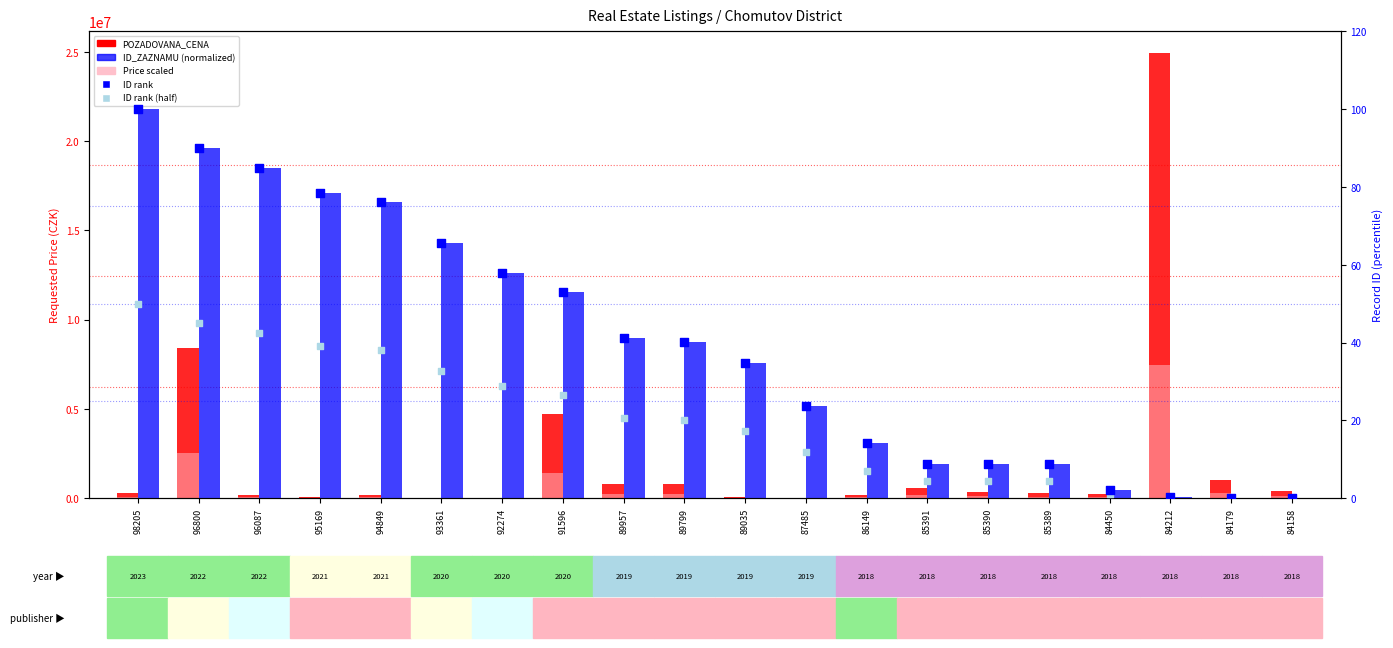

Which series has the largest Y range (max minus min)?

POZADOVANA_CENA